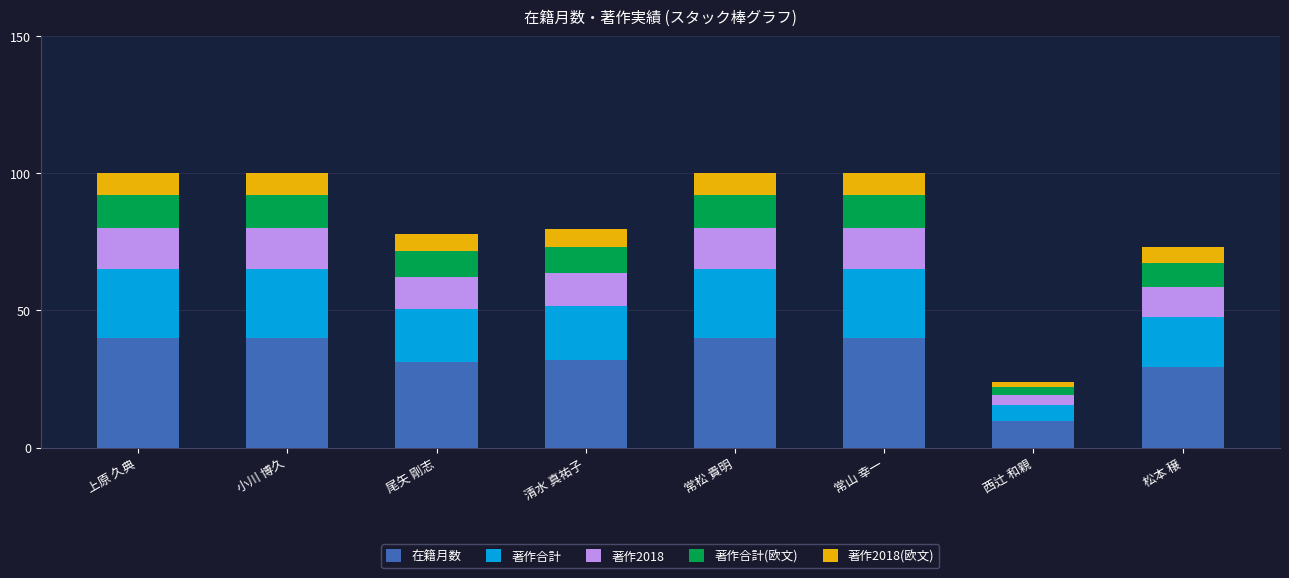

What is the total value across all series at 小川 博久?

100.0